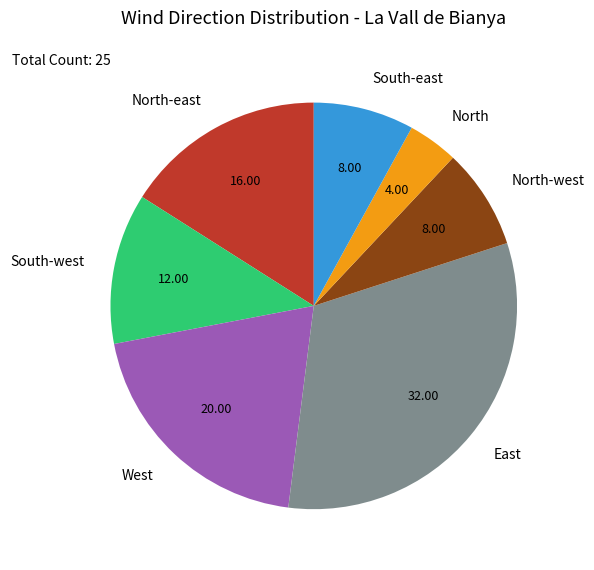

Do South-east and North-west together represent more than half of the pie?

No